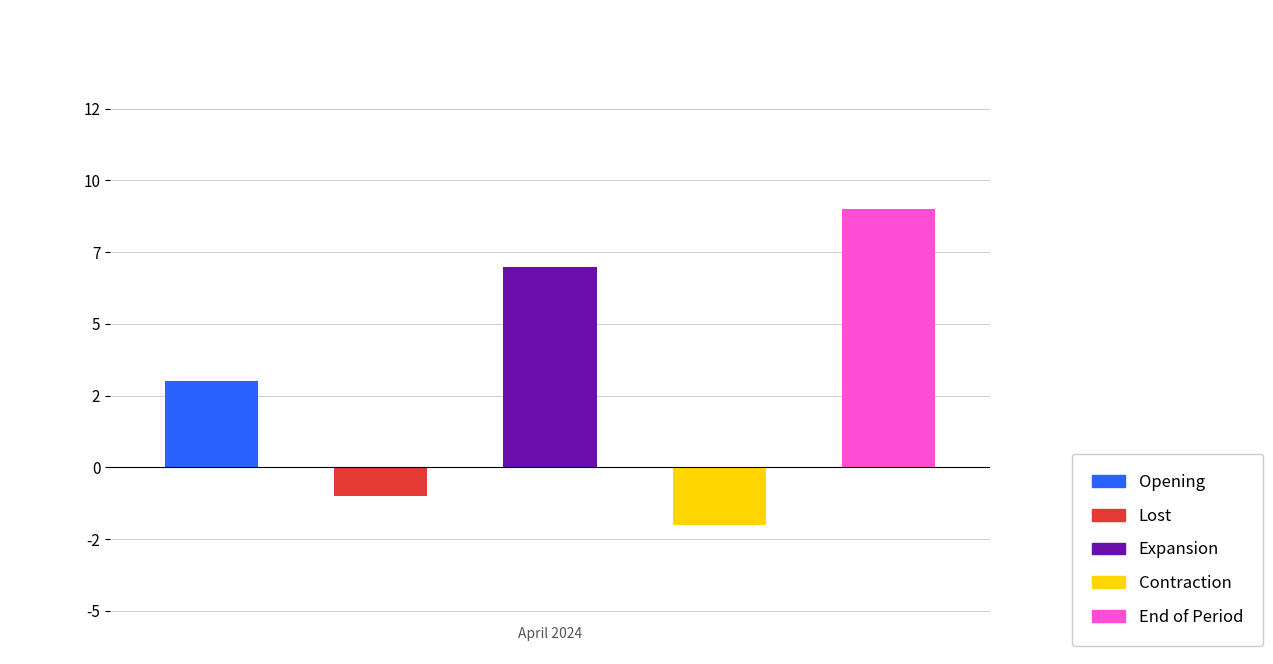

How many bars are there in each group?

5